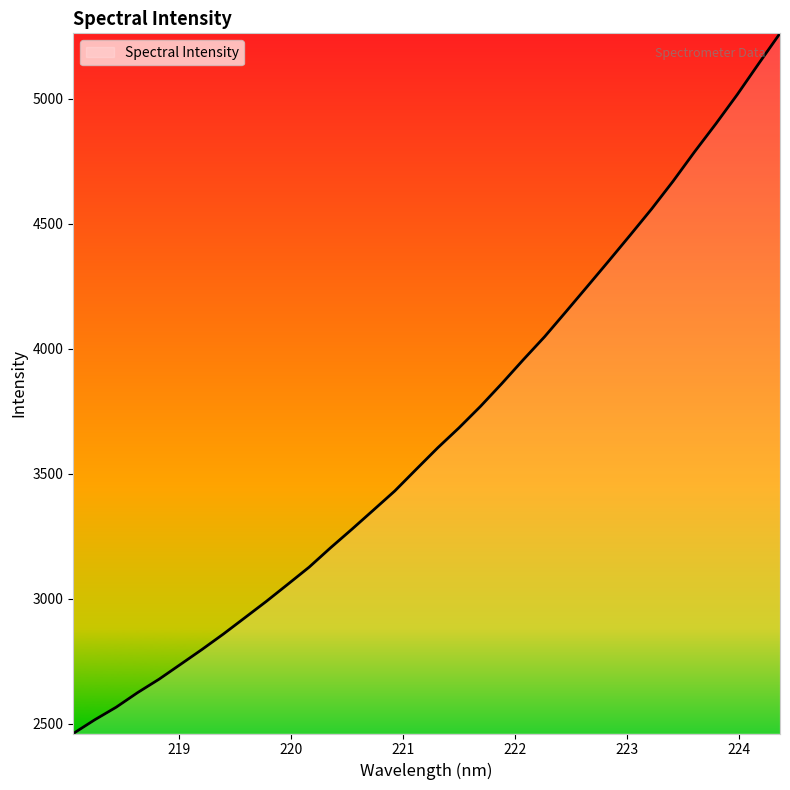

What is the maximum value shown in the chart?

5262.6